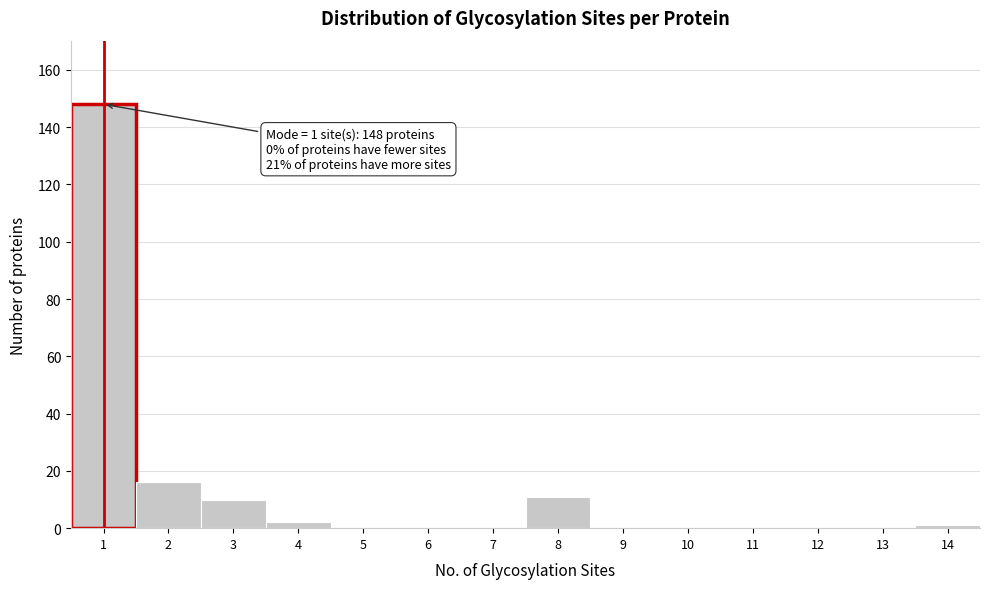

Reading left to right, list all the values displayed in this chart.

1=148	2=16	3=10	4=2	5=0	6=0	7=0	8=11	9=0	10=0	11=0	12=0	13=0	14=1